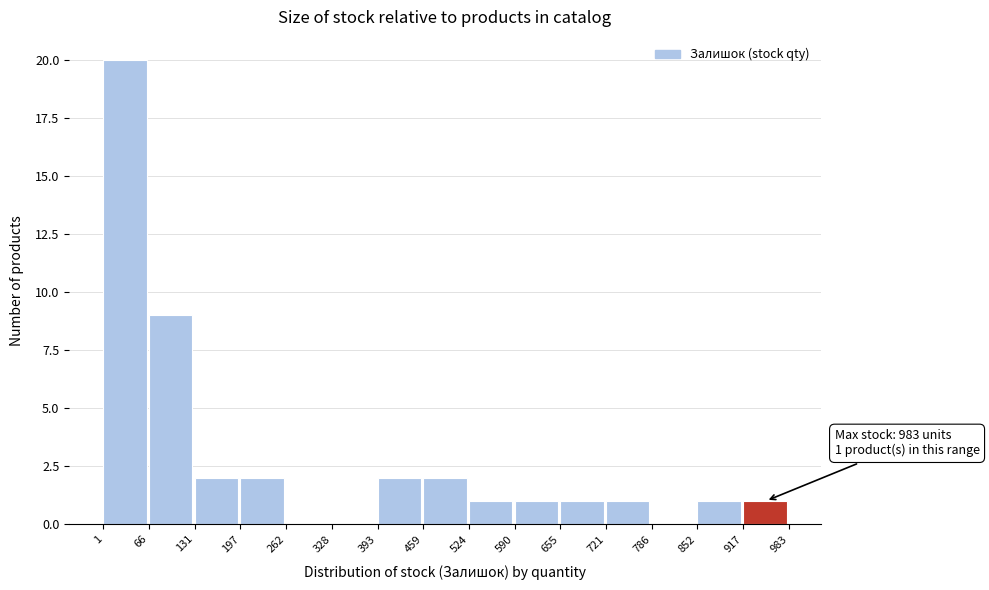

Over which range of the x-axis is the bar tallest?

1 to 66